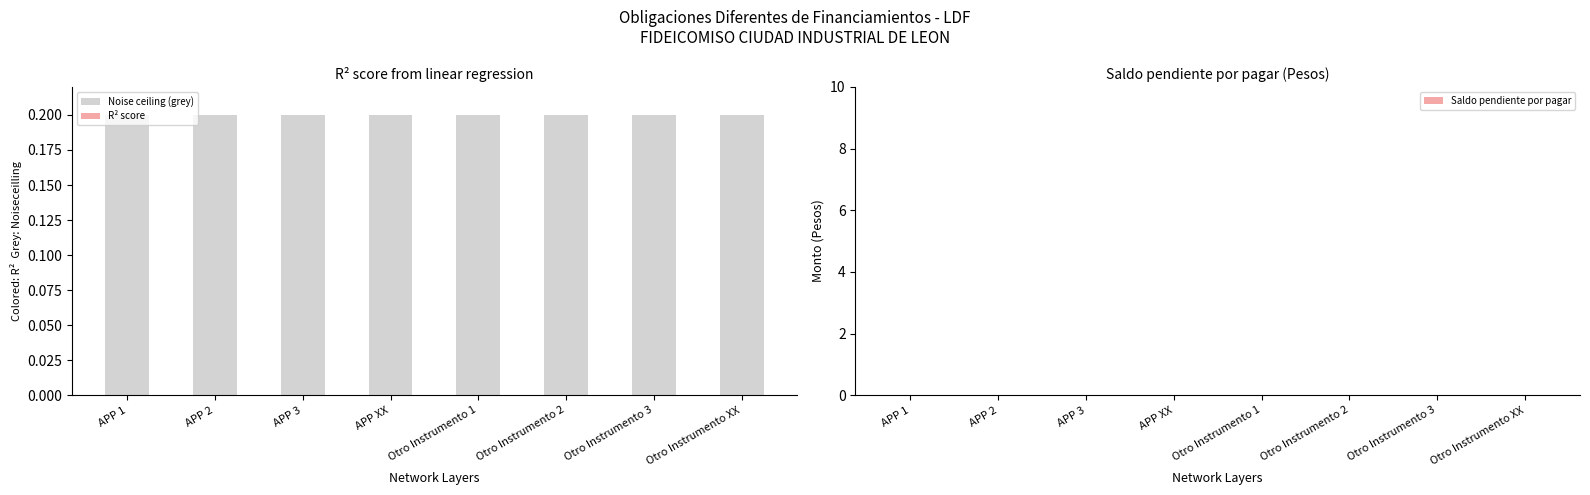

Is it true that R² score equals 0.0 at APP 2?

True